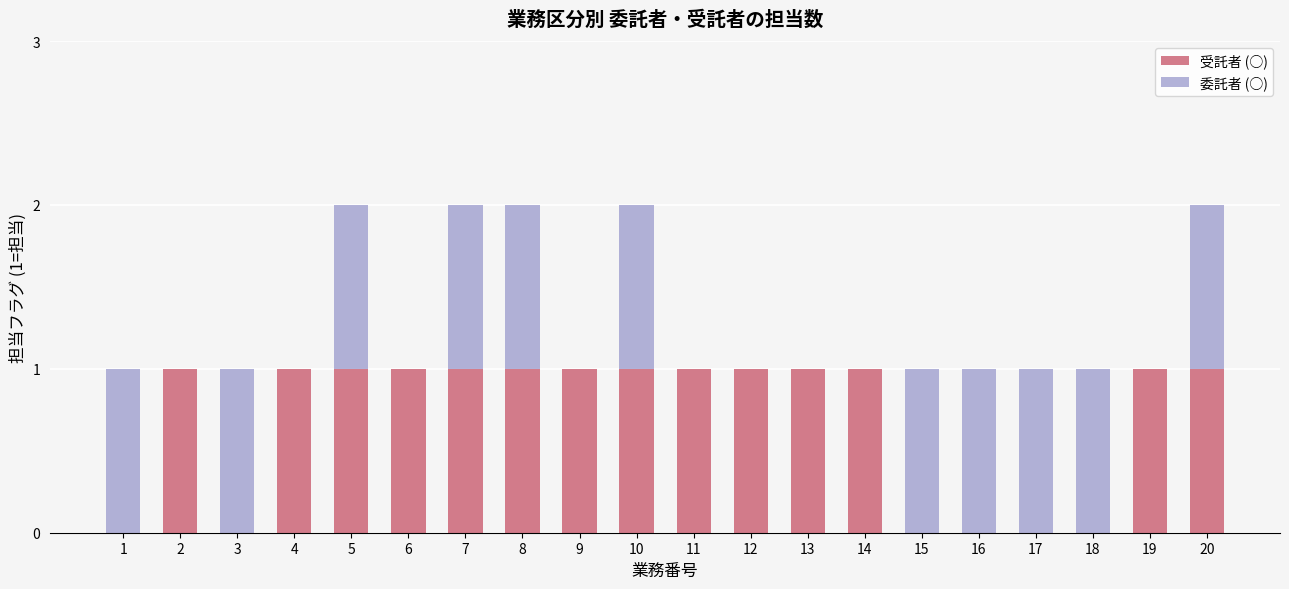

Is it true that 受託者 (○) equals 1 at 19?

True